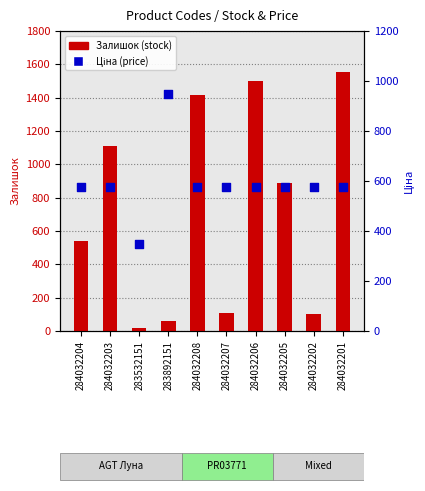

At how many categories does at least one series exceed 410?

9